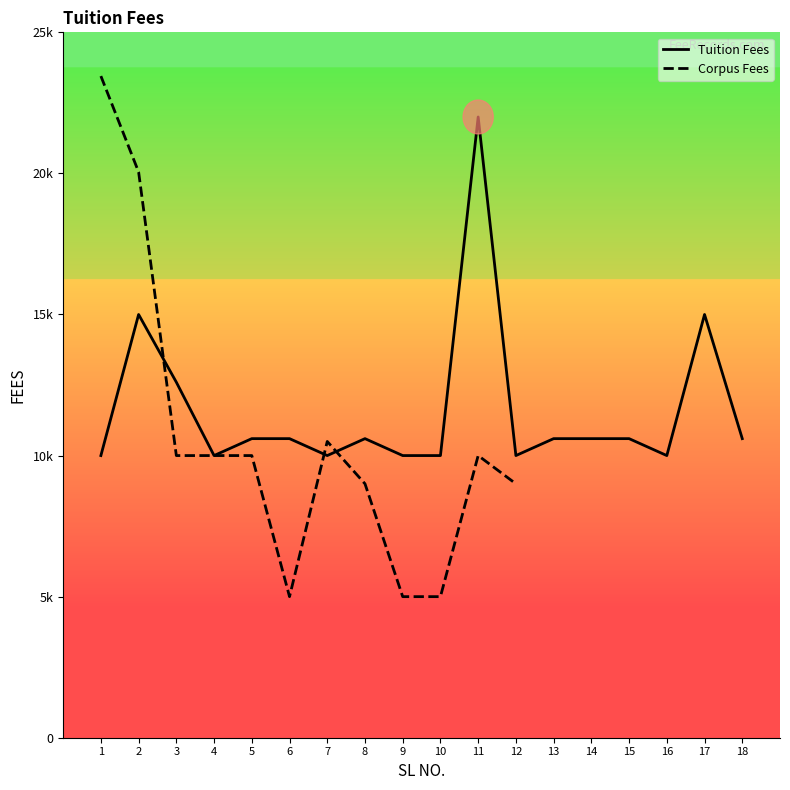

What is the approximate value at 3, to the nearest 50?

12600